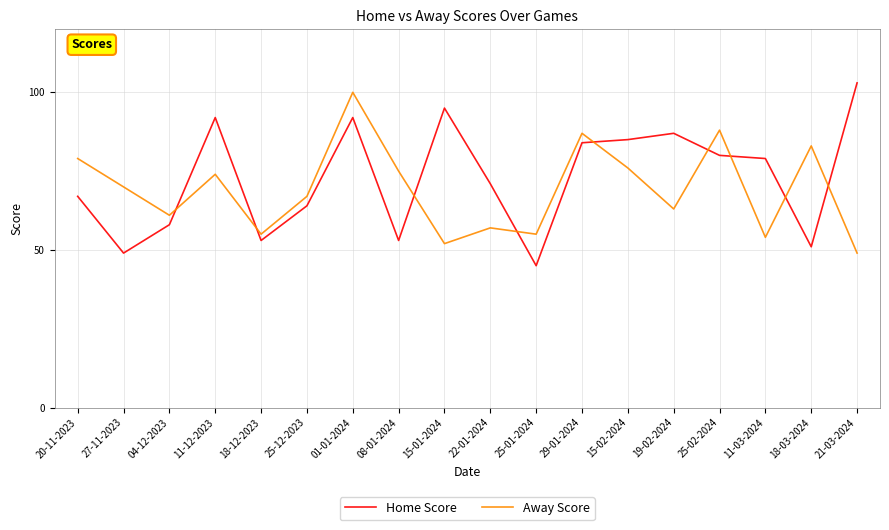

True or false: Away Score has more than 2 interior local peaks.

True